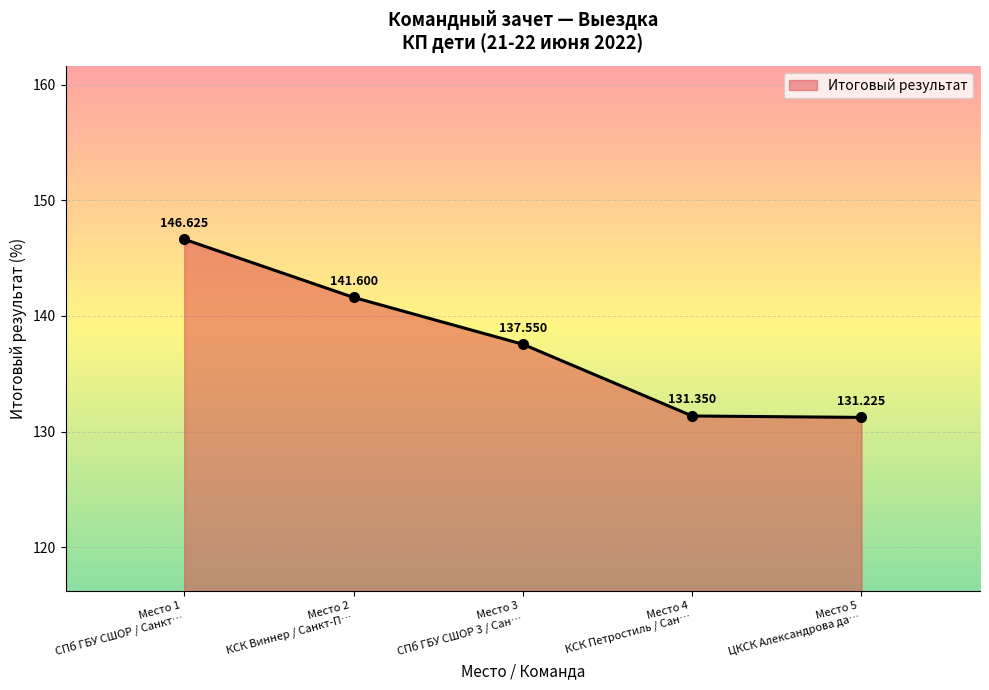

True or false: the data has more than 2 interior local peaks.

False